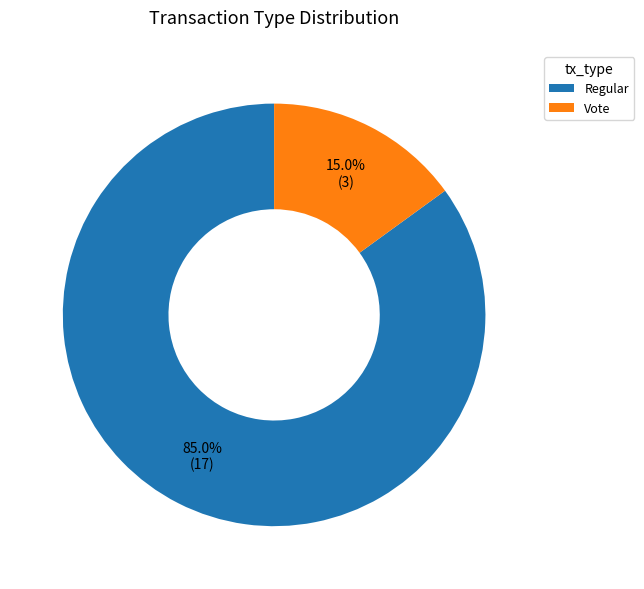

How many segments does this pie chart have?

2